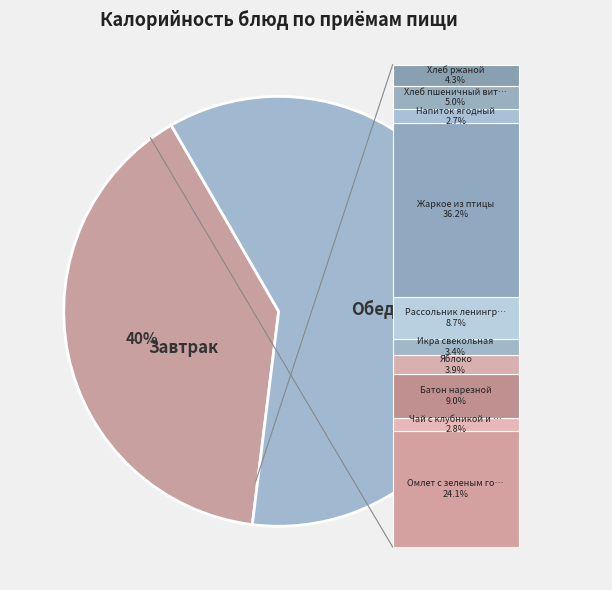

Does any single category account for the majority?

No